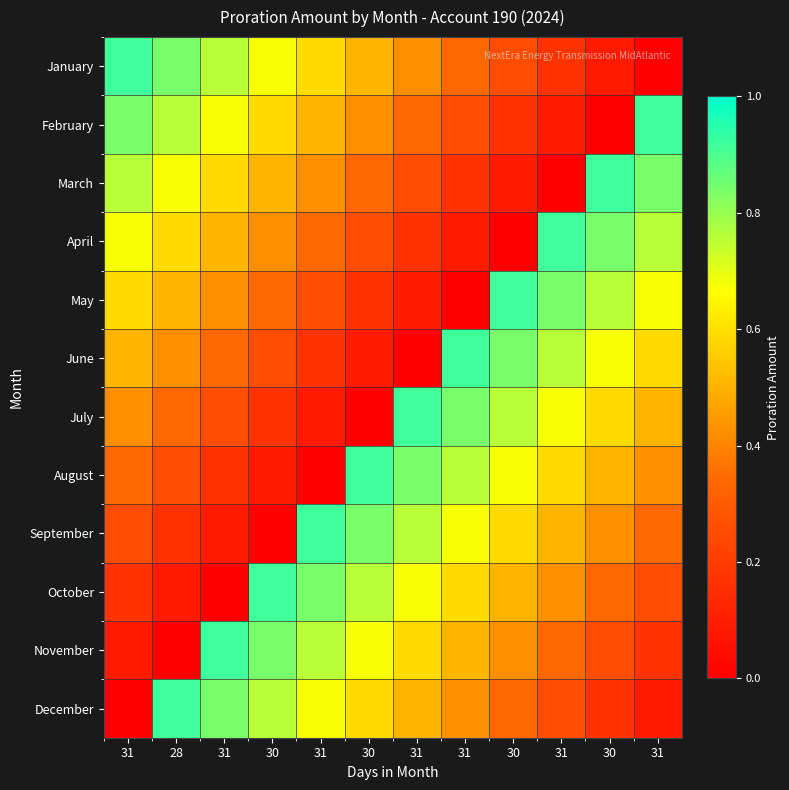

Which series has the largest total across all categories?

January